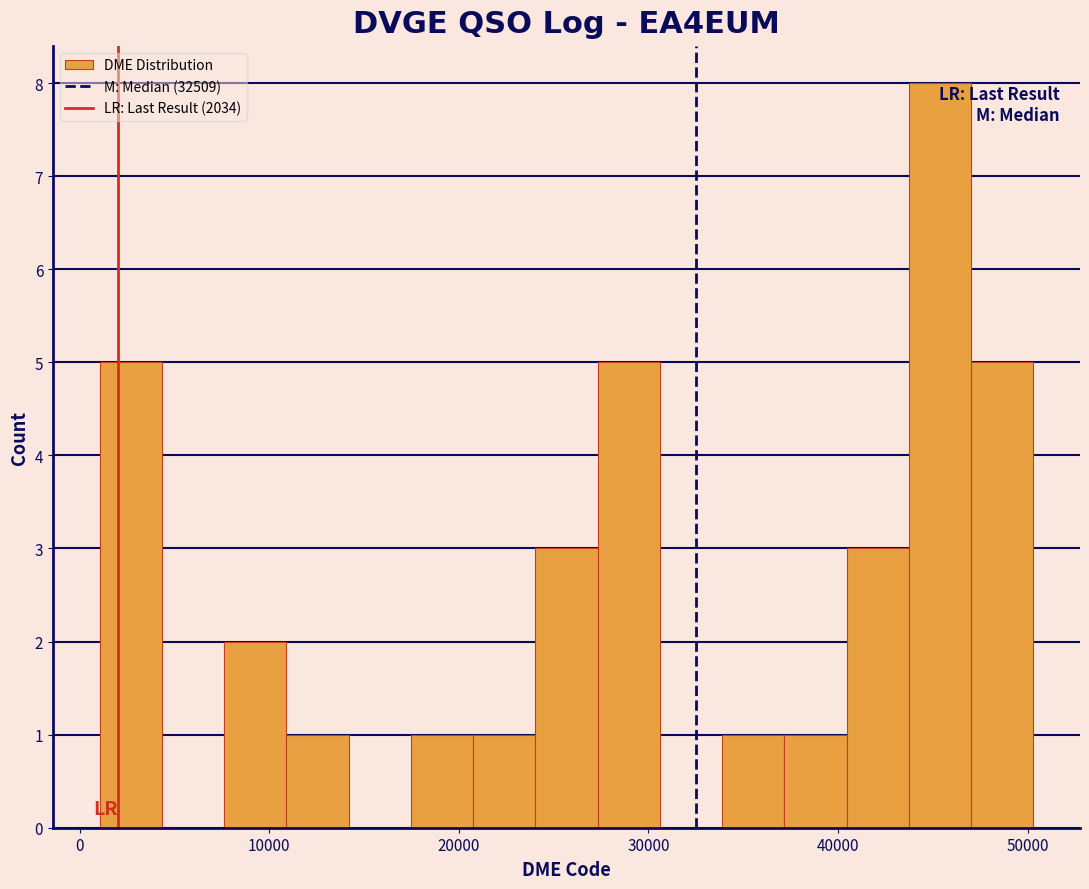

Read against the x-axis, roughly where is the centre of the tallest bar?

45000